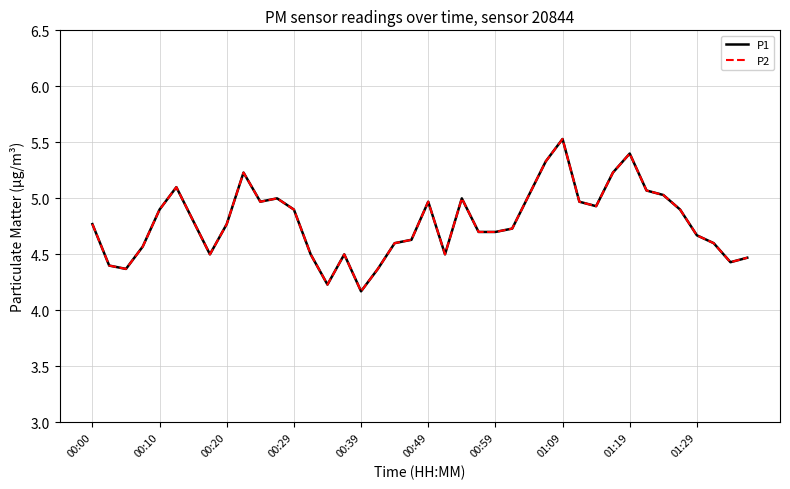

Does the chart have visible grid lines?

Yes